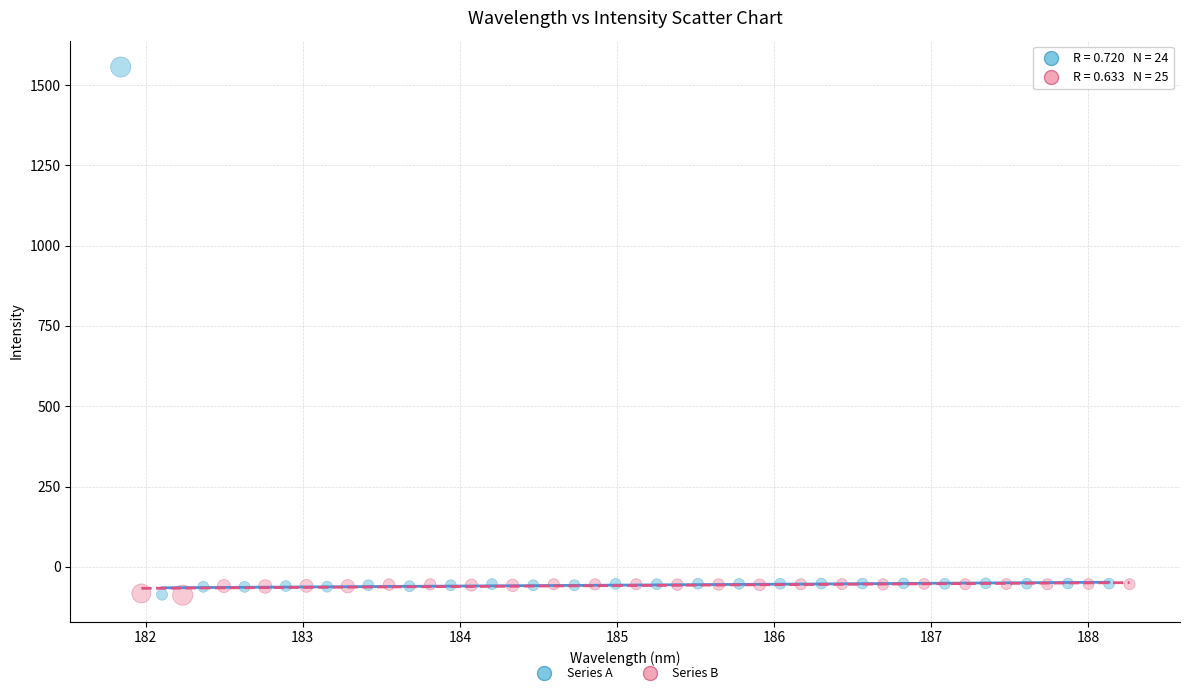

Which series reaches the maximum Y coordinate?

Series A